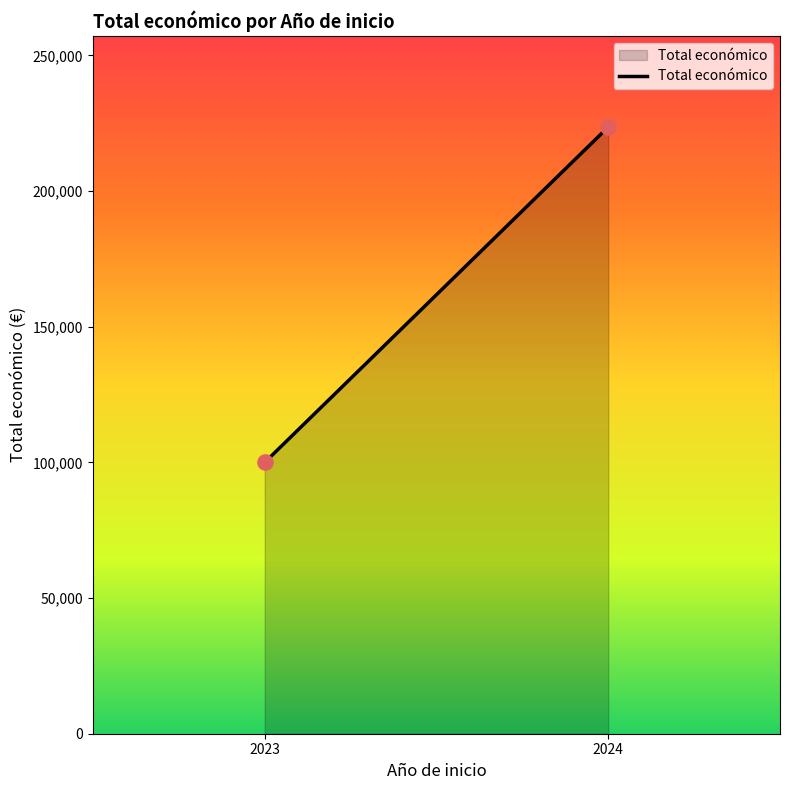

What is the range of Y values (max minus min)?

123627